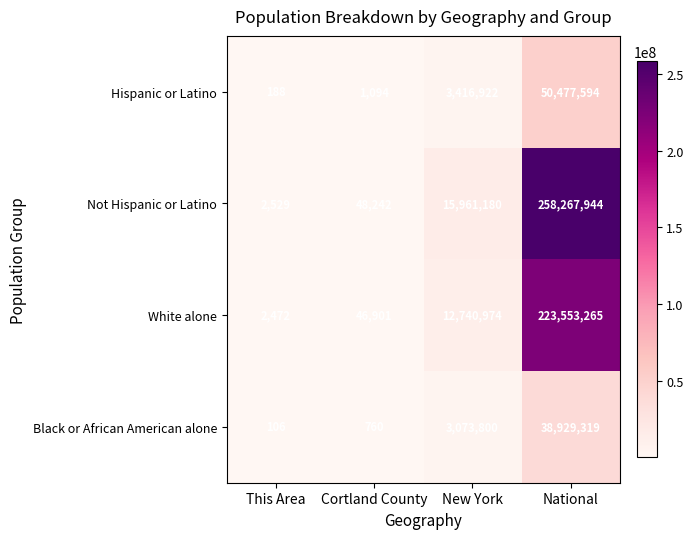

What is the greatest value displayed?

258267944